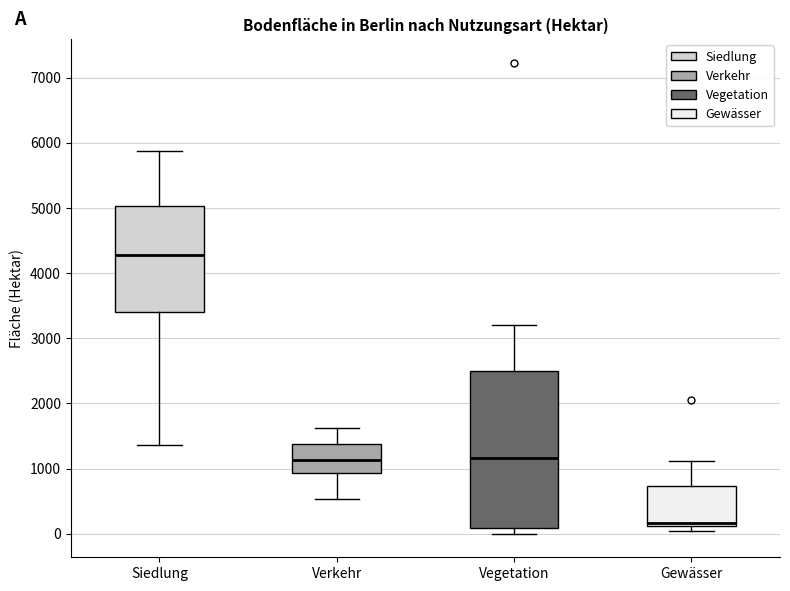

Reading left to right, read every box against the y-axis: the position of its median line, the range the box covers, and the ends of its whiskers. The values are not printed on the chart, so give them approximately, as read against the axis.

Siedlung: median 4300, box 3400 to 5000, whiskers 1400 to 5900
Verkehr: median 1100, box 900 to 1400, whiskers 500 to 1600
Vegetation: median 1200, box 100 to 2500, whiskers 0 to 3200
Gewässer: median 200, box 100 to 700, whiskers 0 to 1100